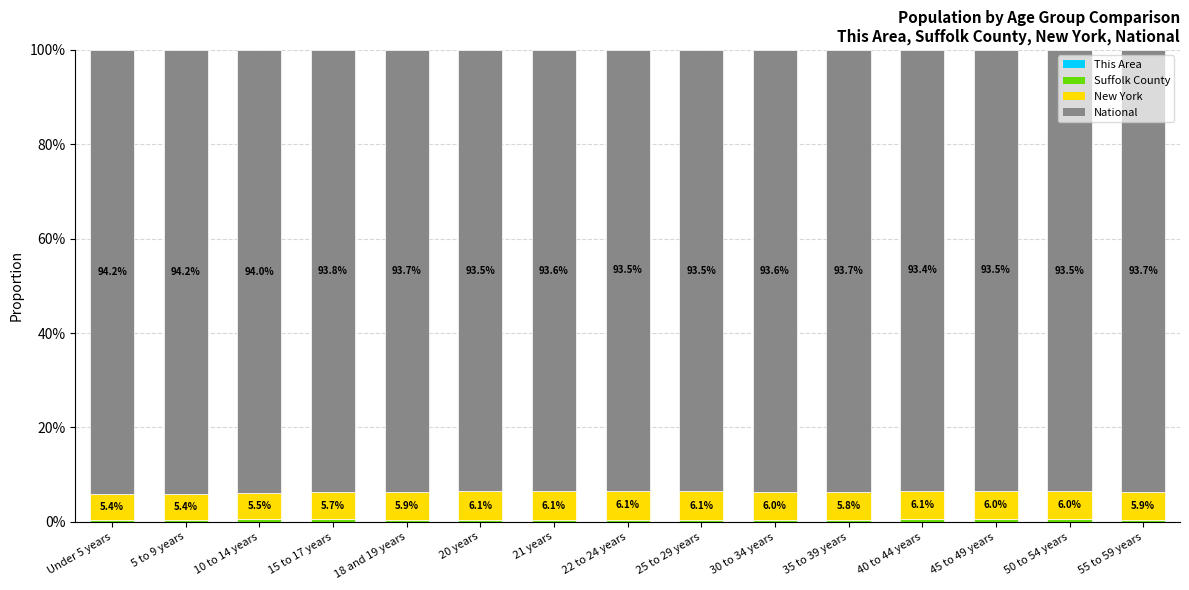

The This Area series shows 0.0 at 50 to 54 years. True or false?

False